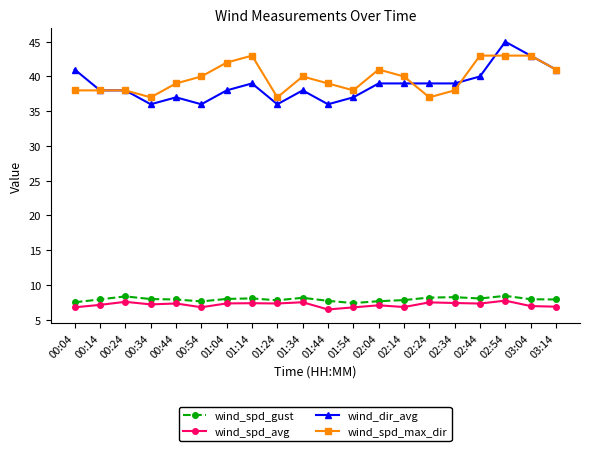

What is the label of the 13th point from the left?

02:04